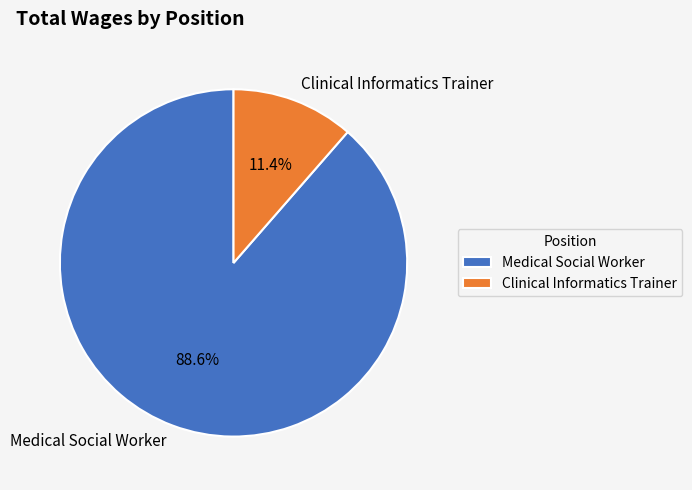

How many slices are in this pie chart?

2